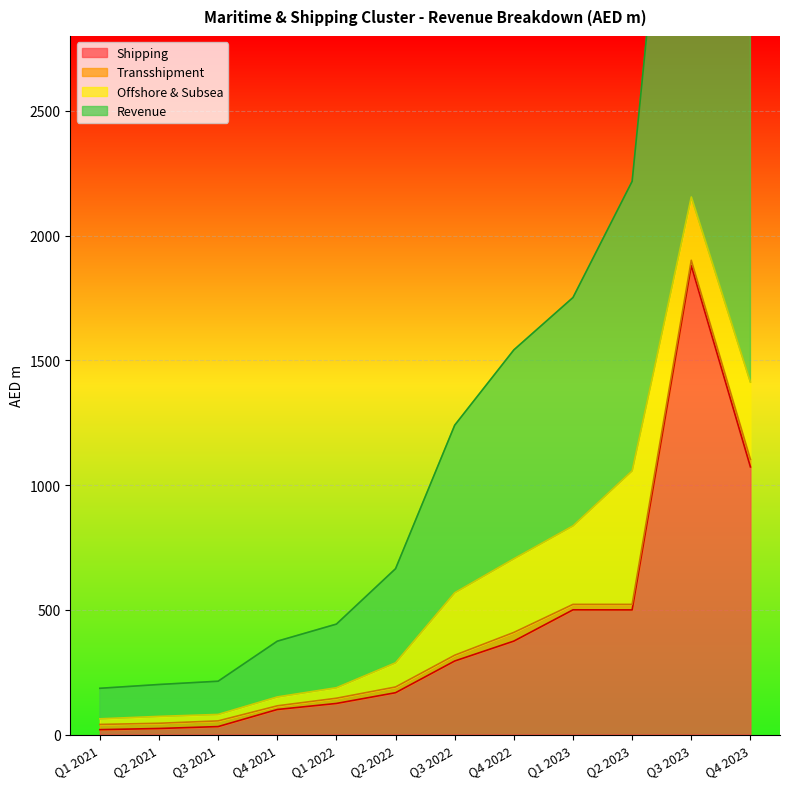

At how many categories does at least one series exceed 3601?

1